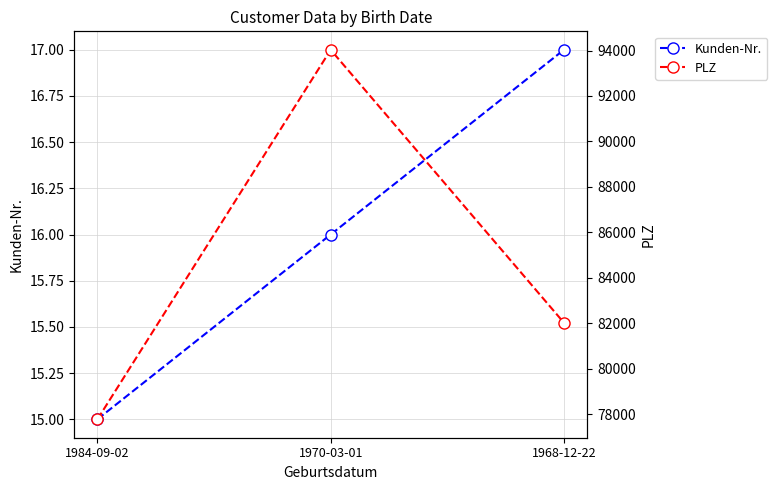

Rank the series by their average value, from lowest to highest.

Kunden-Nr., PLZ